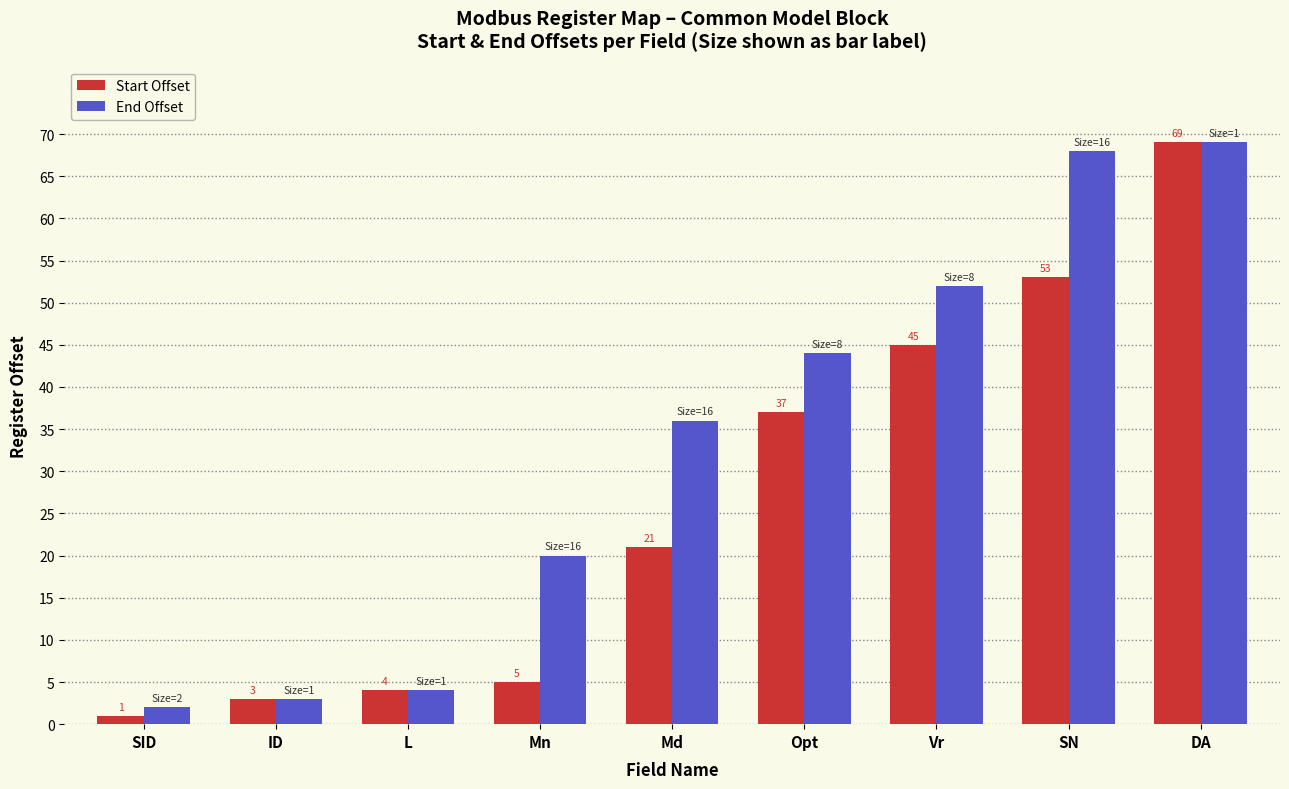

What are all the series names shown in the legend?

Start Offset, End Offset